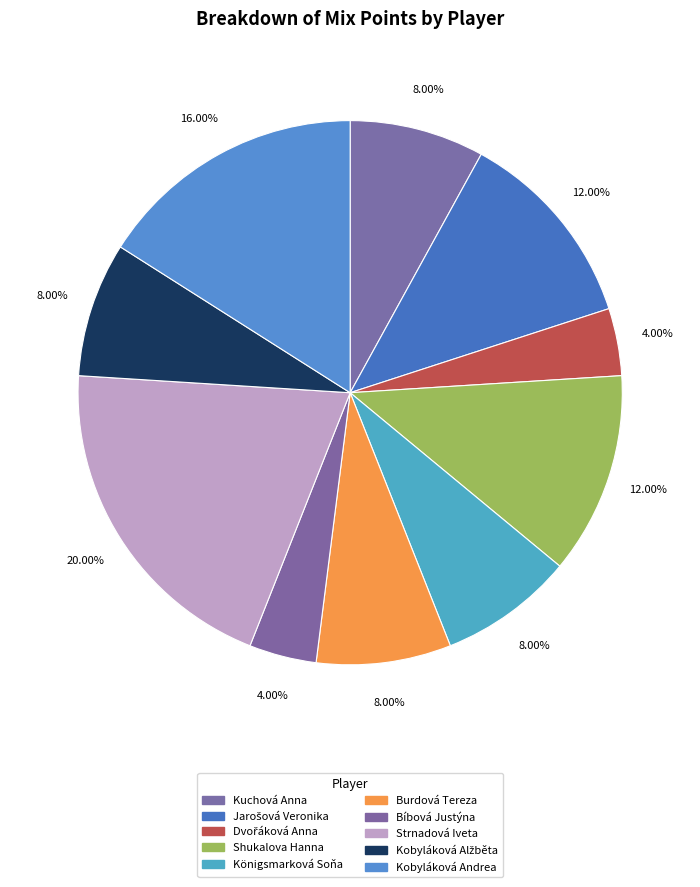

Combined, do Kobyláková Alžběta and Kuchová Anna account for over 50%?

No